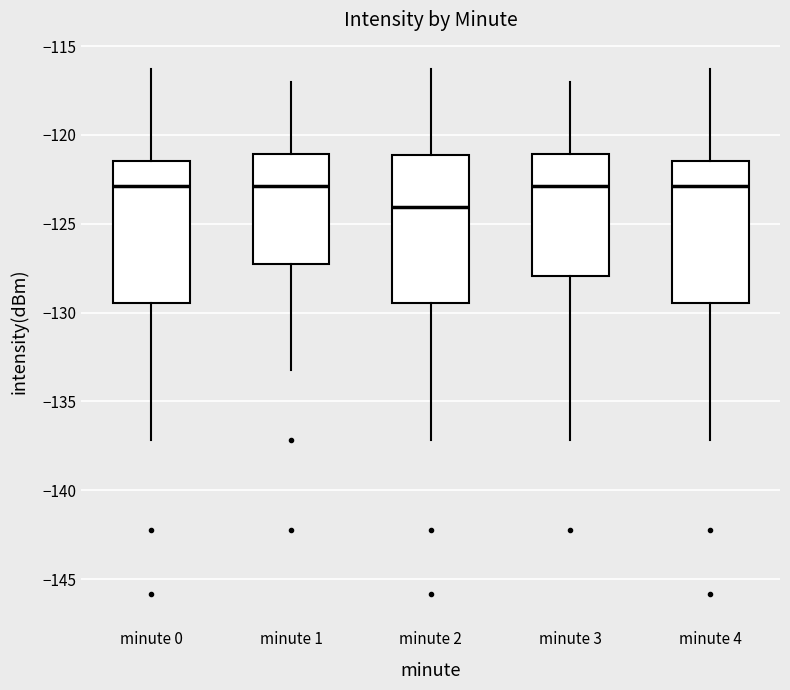

Which box has the lowest median line?

minute 2